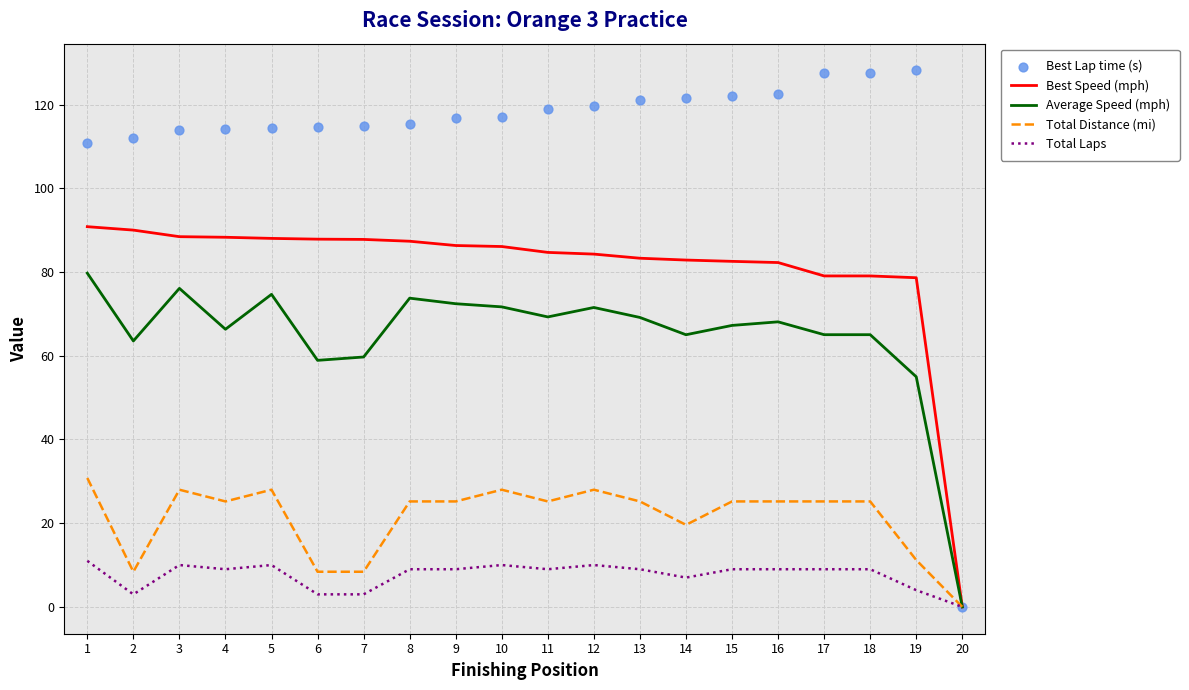

At which category is the sum across all series the highest?

1